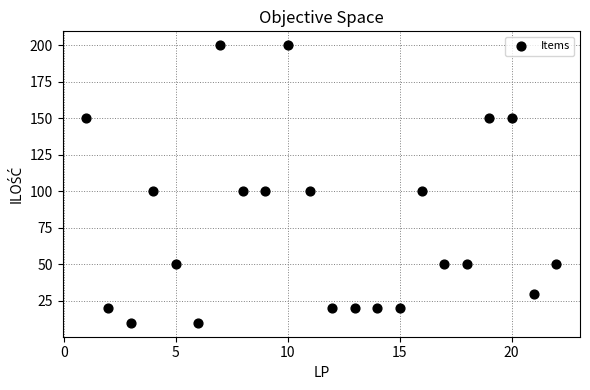

What is the range of X values (max minus min)?

21